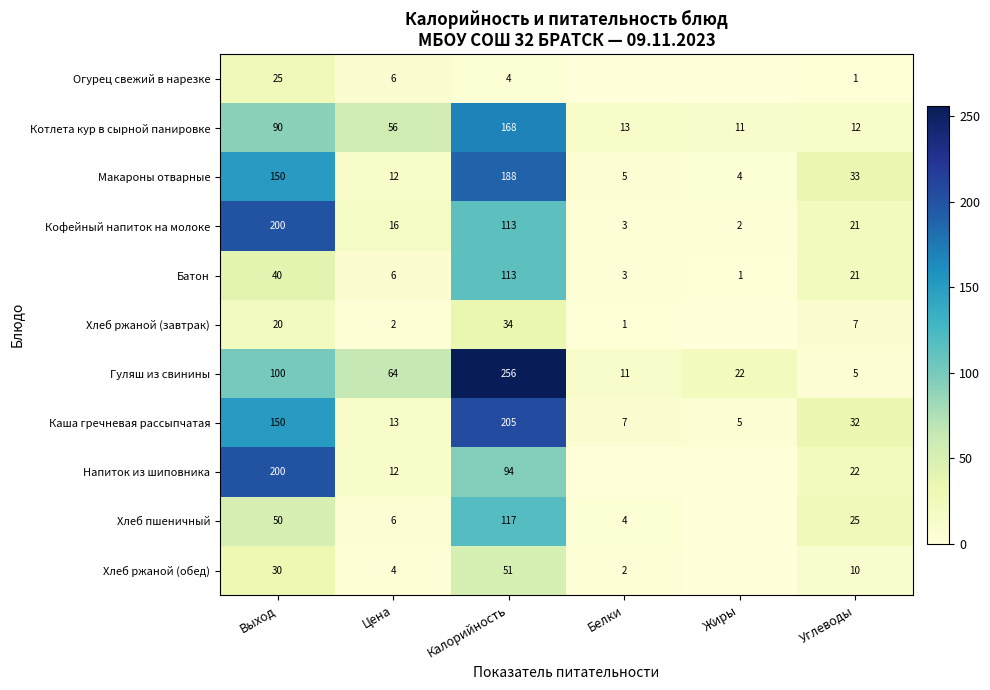

Which category has the highest value across all series?

Калорийность